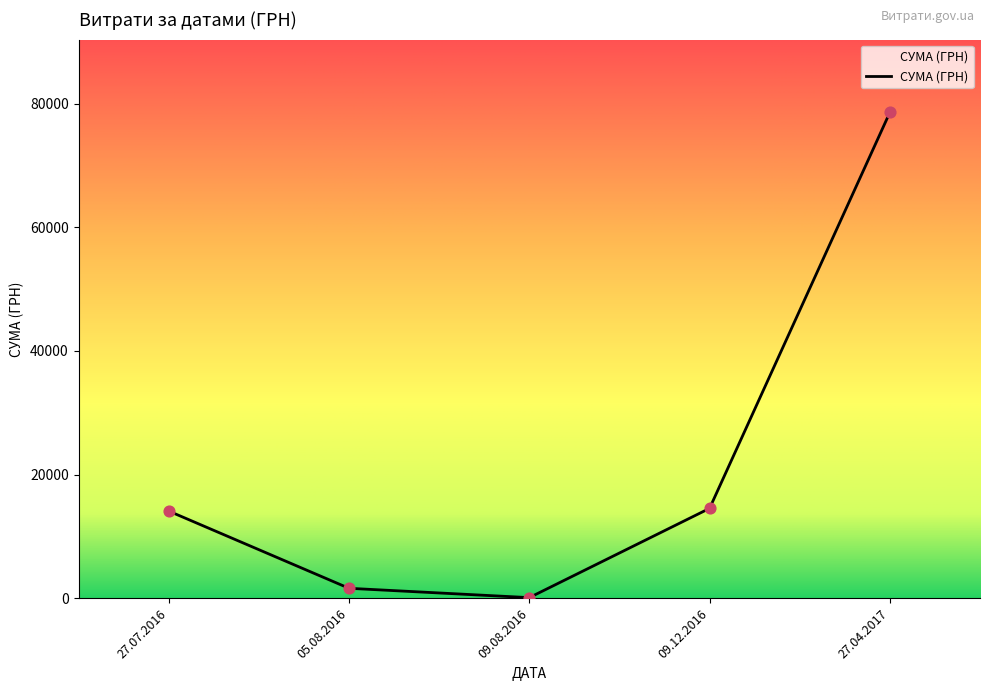

How many interior local valleys (lower than both neighbors) does the data have?

1